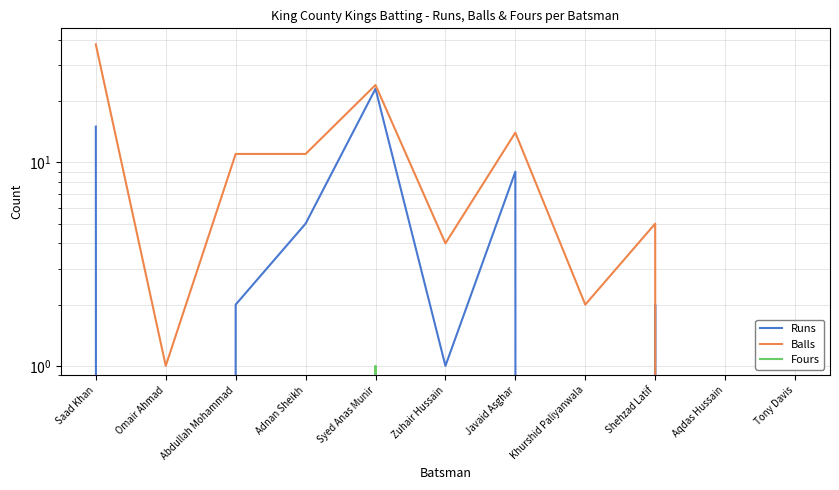

Reading left to right, transcribe all the data shown in this chart.

Runs: Saad Khan=15	Omair Ahmad=0	Abdullah Mohammad=2	Adnan Sheikh=5	Syed Anas Munir=23	Zuhair Hussain=1	Javaid Asghar=9	Khurshid Paliyanwala=0	Shehzad Latif=2	Aqdas Hussain=0	Tony Davis=0
Balls: Saad Khan=38	Omair Ahmad=1	Abdullah Mohammad=11	Adnan Sheikh=11	Syed Anas Munir=24	Zuhair Hussain=4	Javaid Asghar=14	Khurshid Paliyanwala=2	Shehzad Latif=5	Aqdas Hussain=0	Tony Davis=0
Fours: Saad Khan=0	Omair Ahmad=0	Abdullah Mohammad=0	Adnan Sheikh=0	Syed Anas Munir=1	Zuhair Hussain=0	Javaid Asghar=0	Khurshid Paliyanwala=0	Shehzad Latif=0	Aqdas Hussain=0	Tony Davis=0